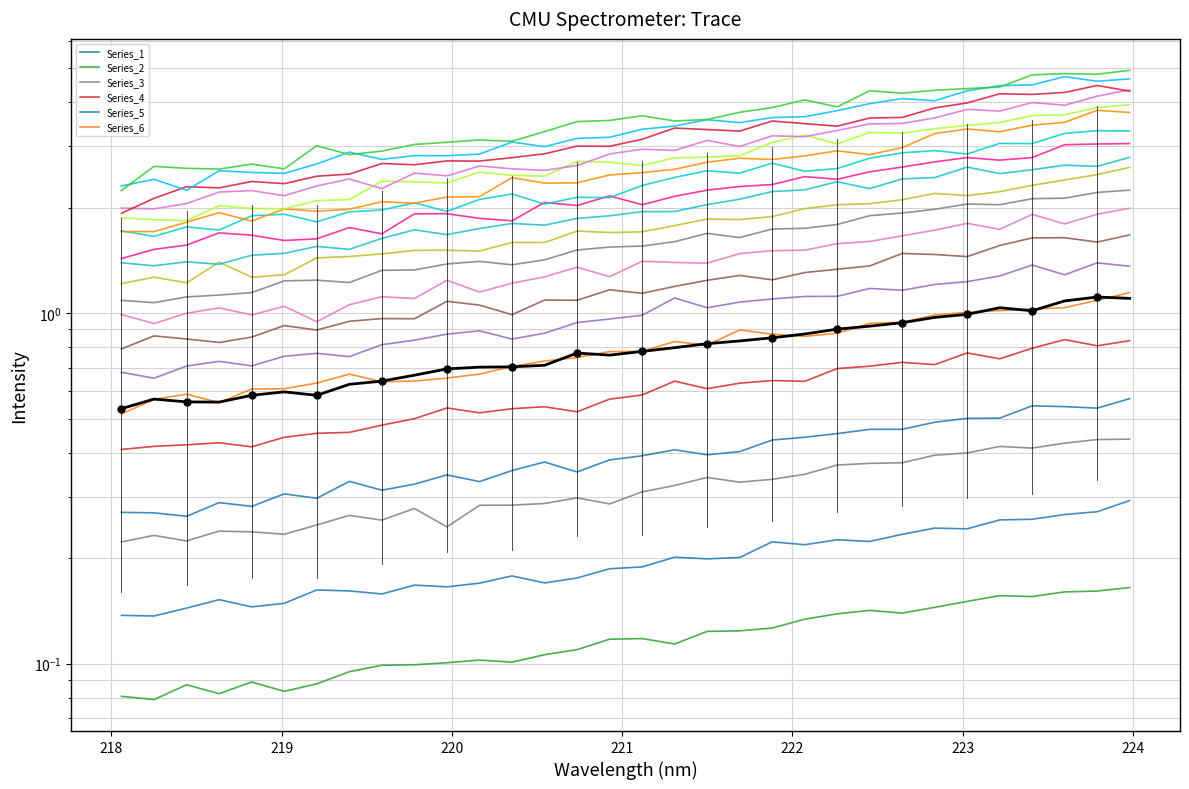

How many points are higher than both their immediate neighbors (excluding endpoints)?

5